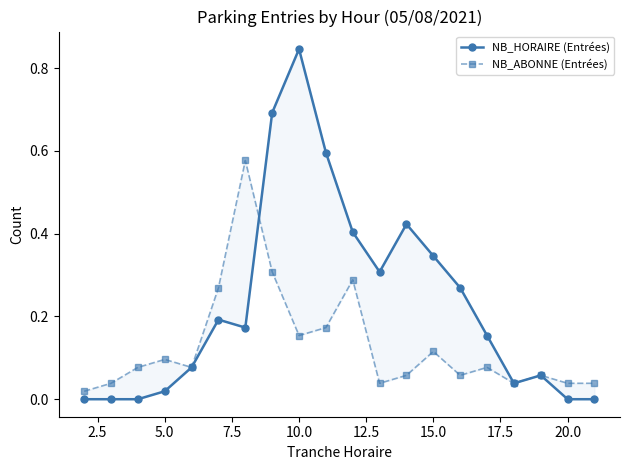

What is the difference between the maximum and minimum values in the NB_ABONNE (Entrées) series?

0.6